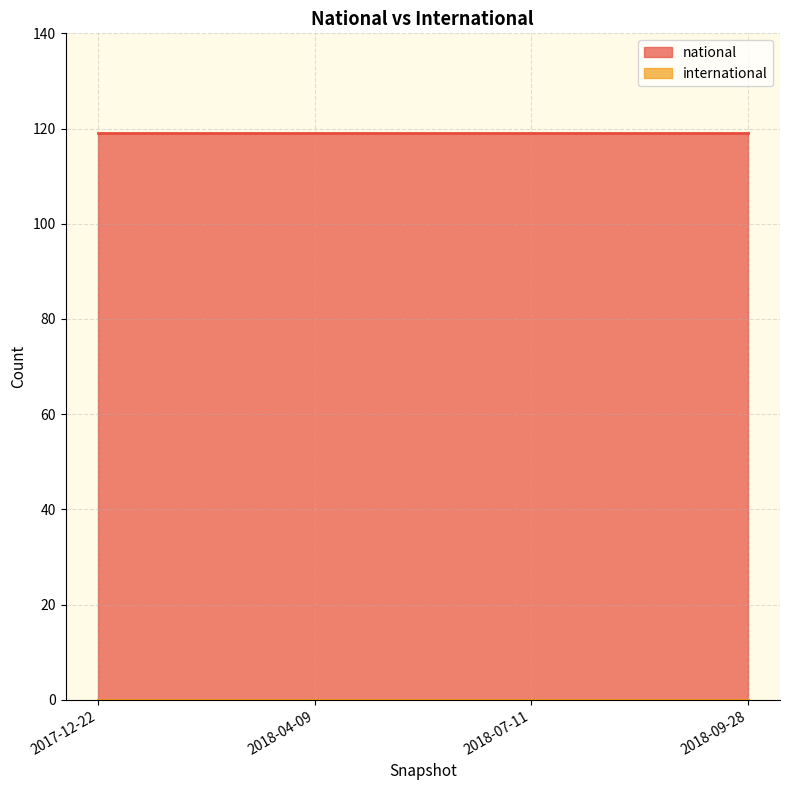

What are all the series names shown in the legend?

national, international